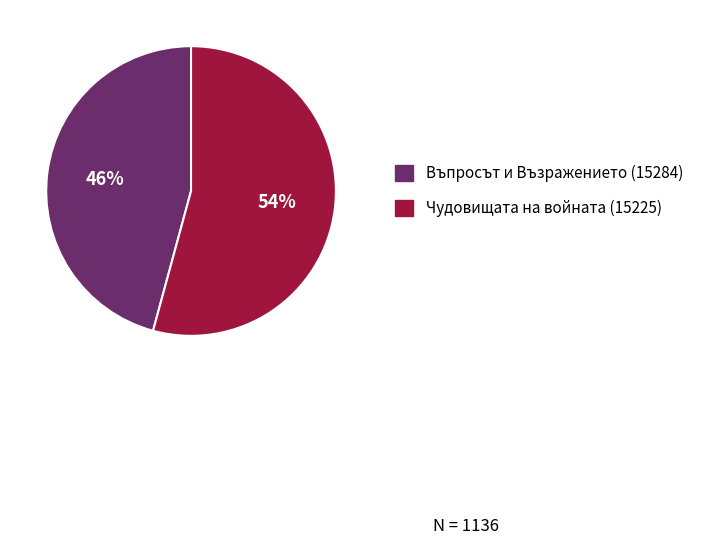

What is the ratio of the value at Чудовищата на войната (15225) to the value at Въпросът и Възражението (15284)?

1.2